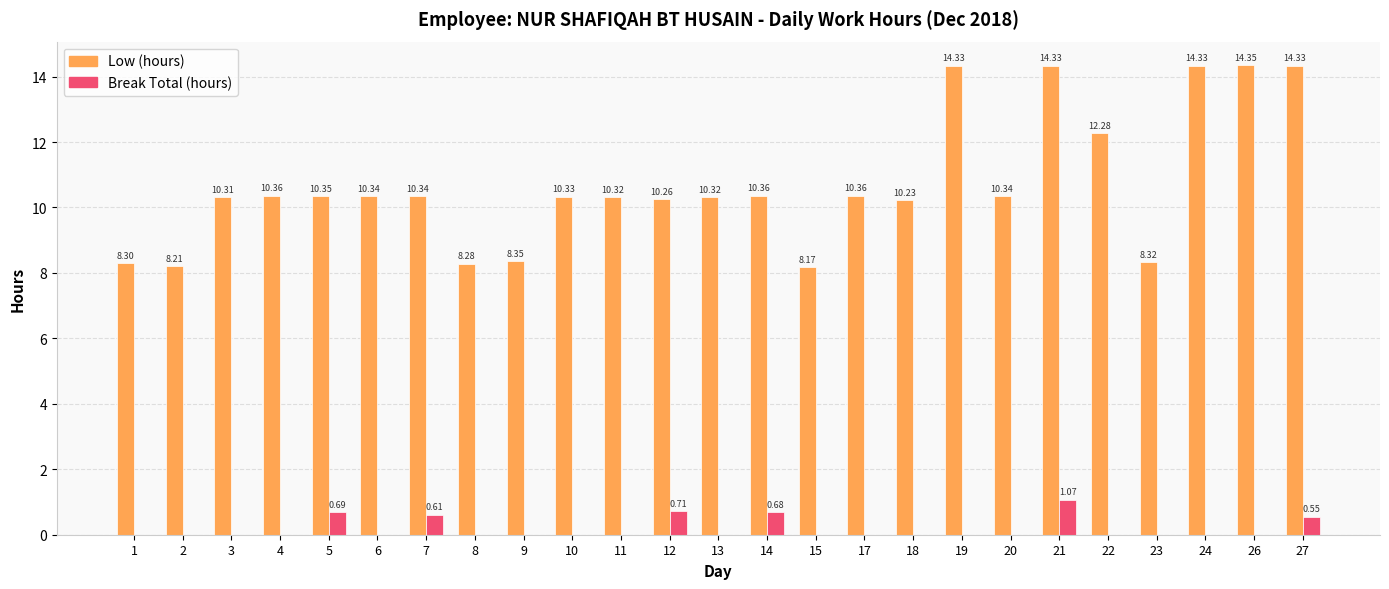

Is it true that Break Total (hours) equals 0.2 at 14?

False